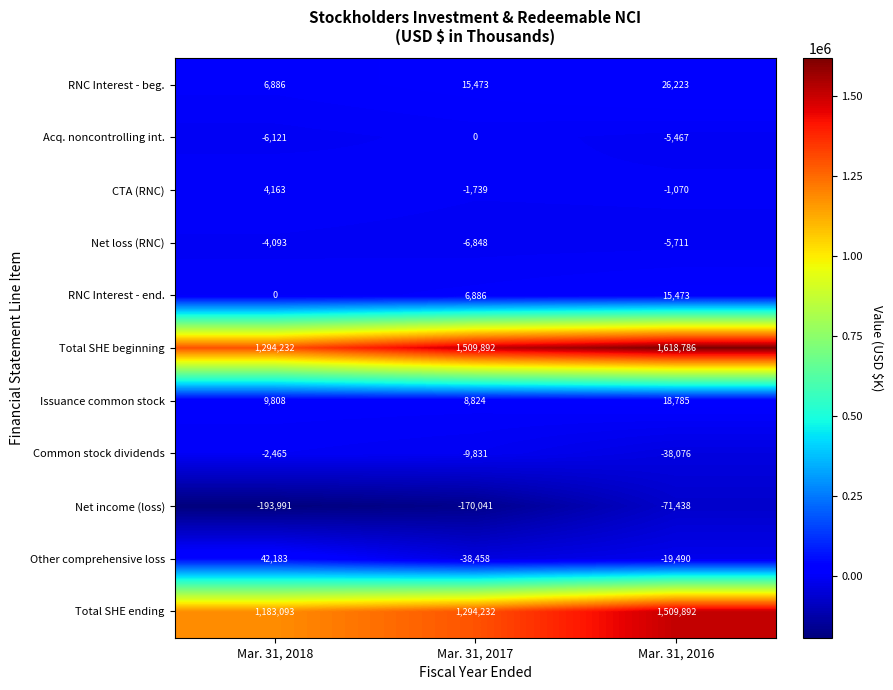

Which series has the largest total across all categories?

Total SHE beginning